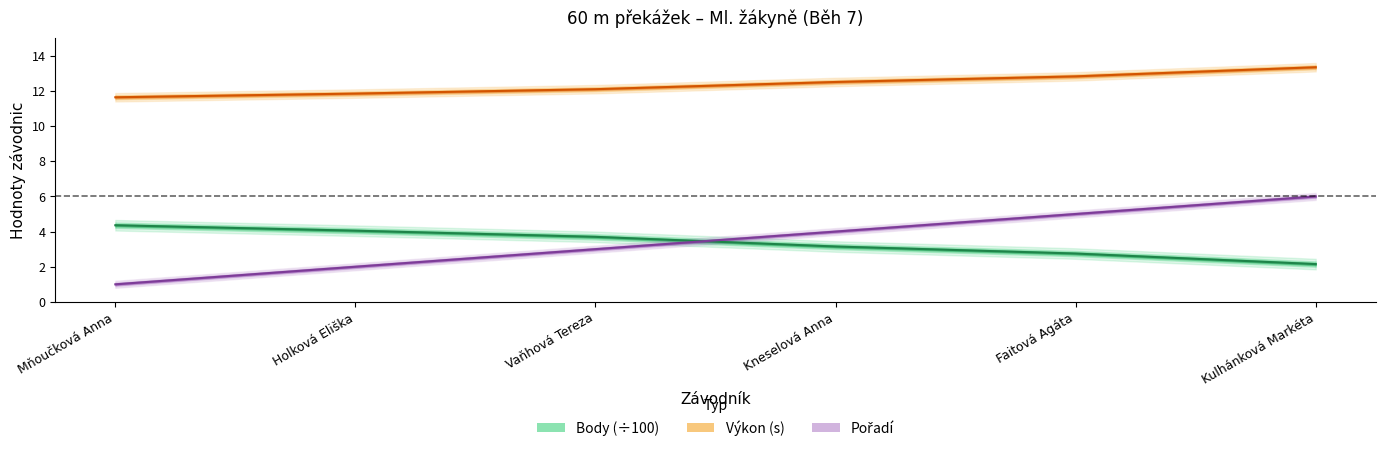

What is the spread (max minus min) of values at Holková Eliška?

9.8